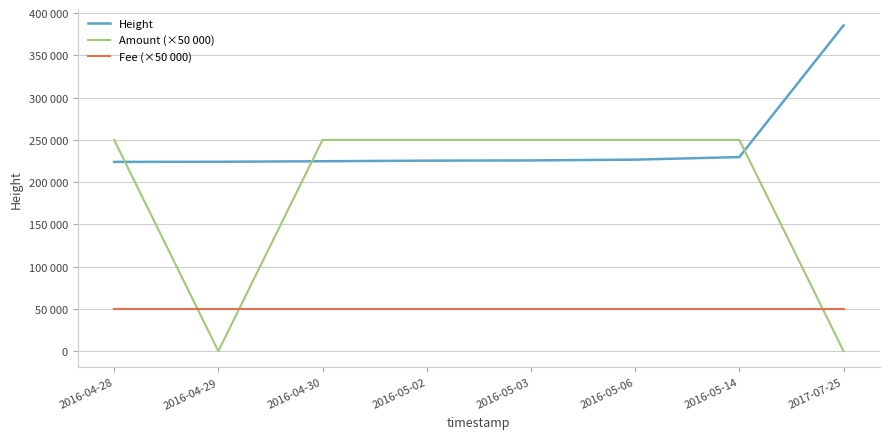

Rank the categories by Amount (×50 000) value from highest to lowest.

2016-04-28, 2016-04-30, 2016-05-02, 2016-05-03, 2016-05-06, 2016-05-14, 2016-04-29, 2017-07-25